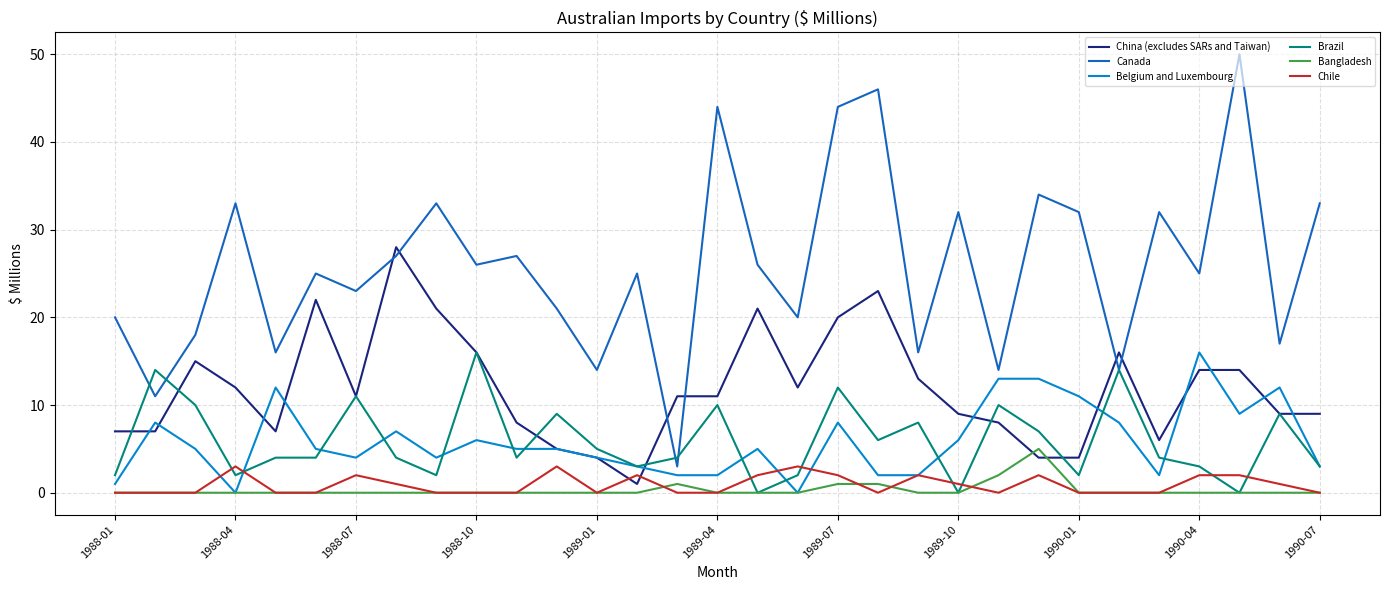

Does the chart have visible grid lines?

Yes